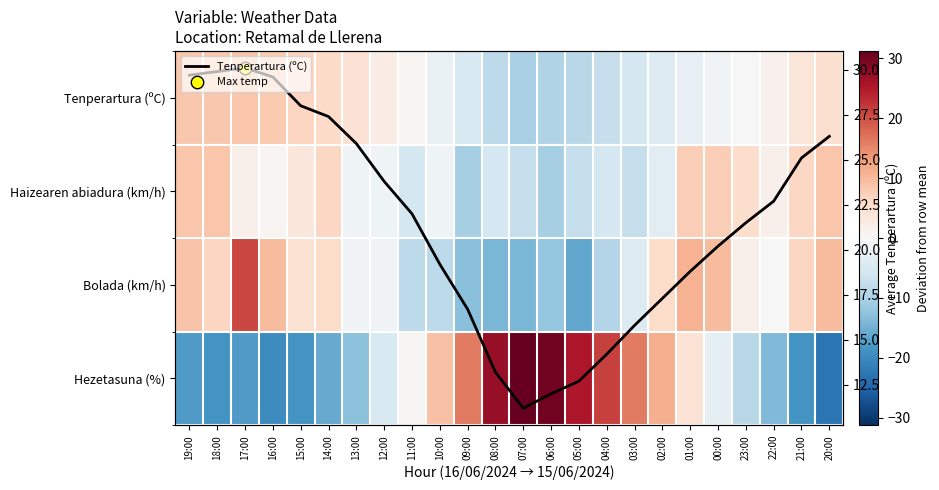

Where does the Tenperartura (ºC) series first go above 22?

19:00